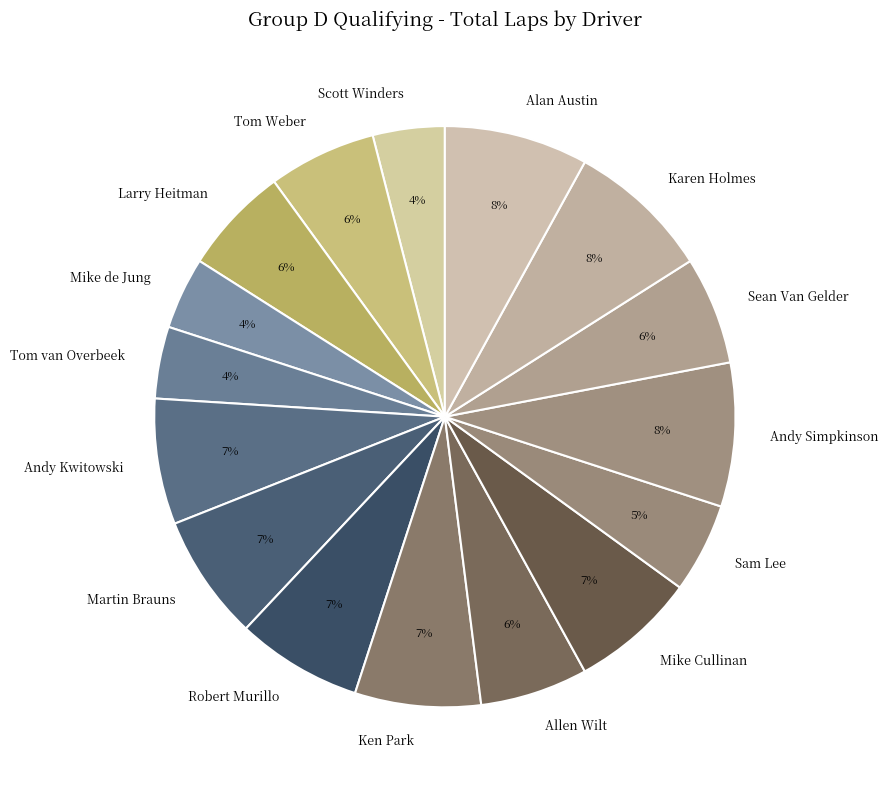

Which has a higher value, Karen Holmes or Mike Cullinan?

Karen Holmes